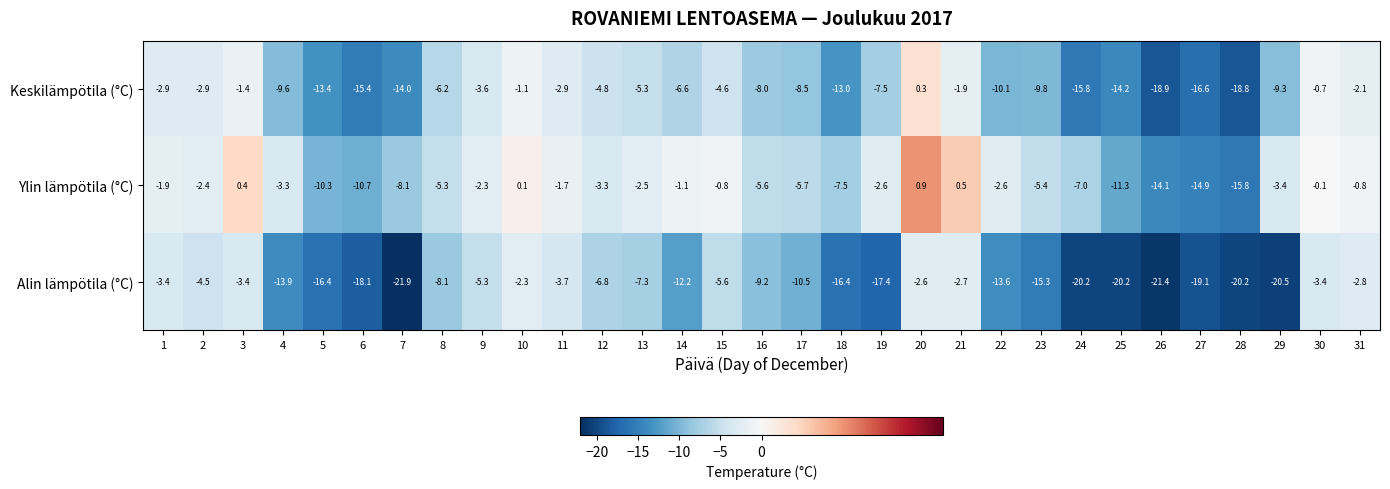

Which series has the largest range (max minus min)?

Alin lämpötila (°C)